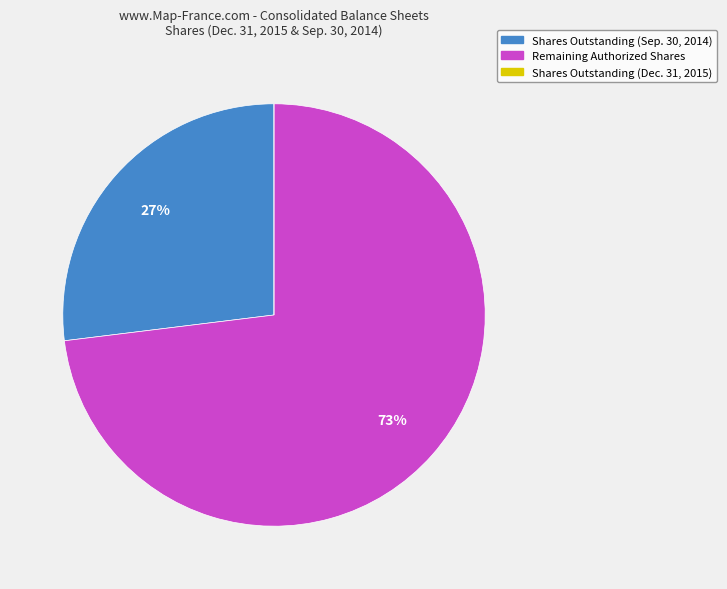

Approximately how many times larger is the value at Remaining Authorized Shares compared to Shares Outstanding (Sep. 30, 2014)?

2.7